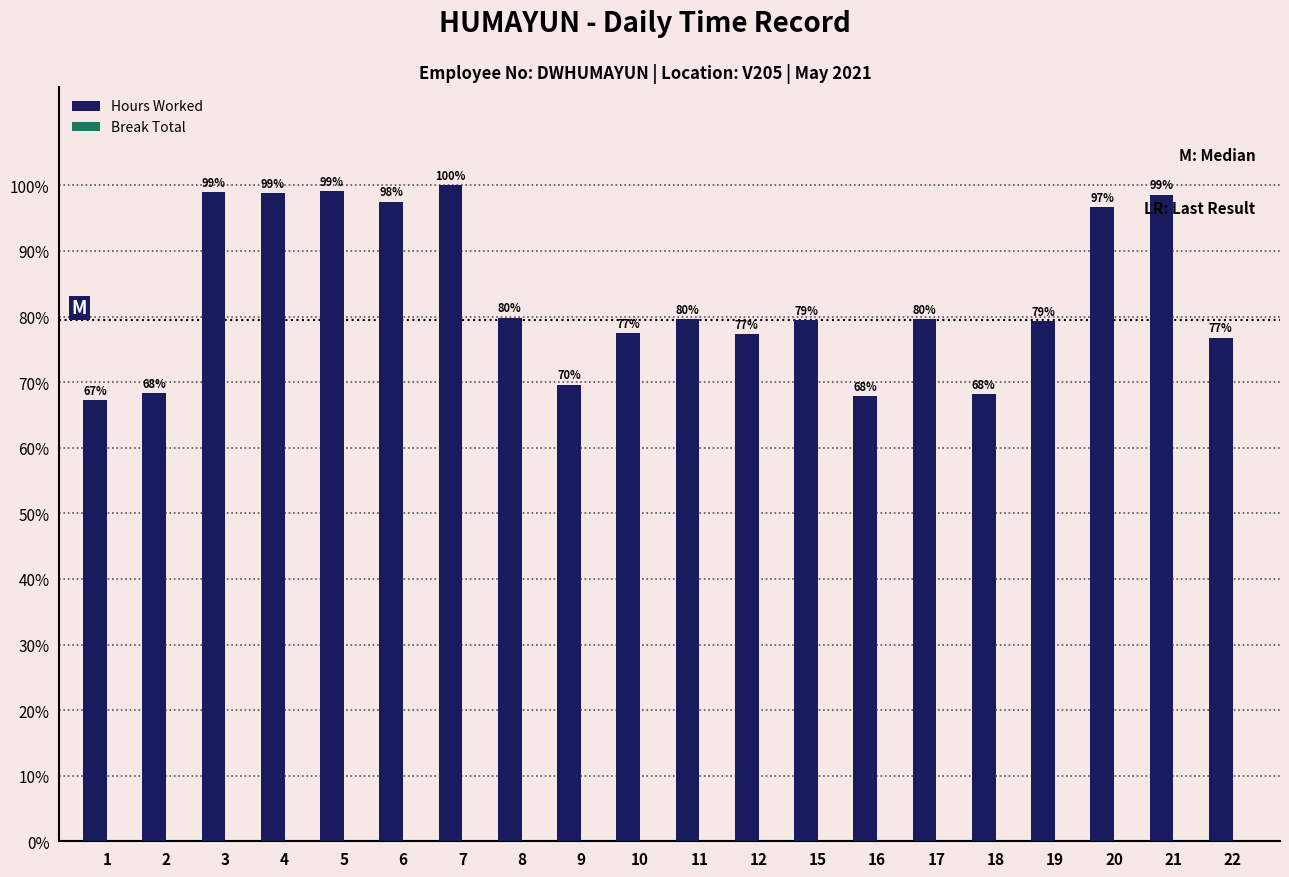

Which category has the highest value across all series?

7